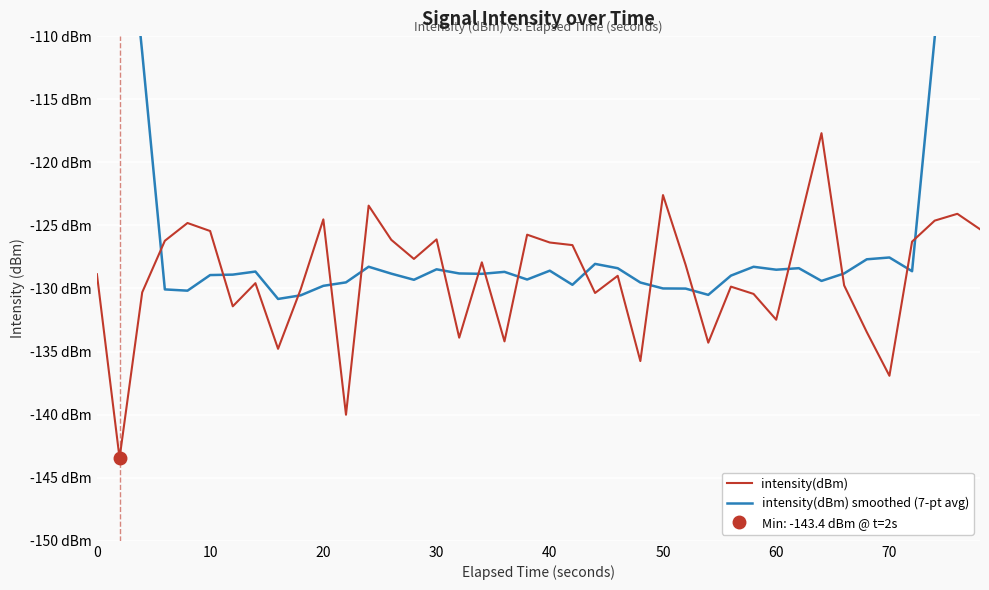

How many values in the intensity(dBm) smoothed (7-pt avg) series exceed -128?

8